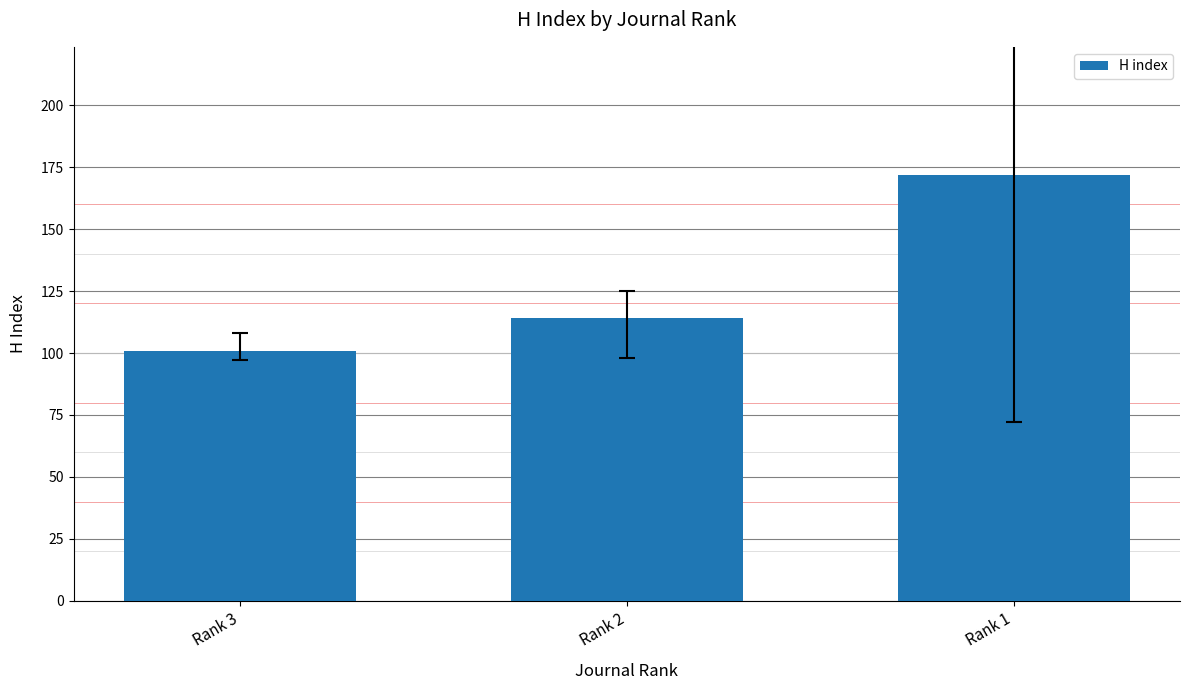

List the labels in order of value, largest first.

Rank 1, Rank 2, Rank 3